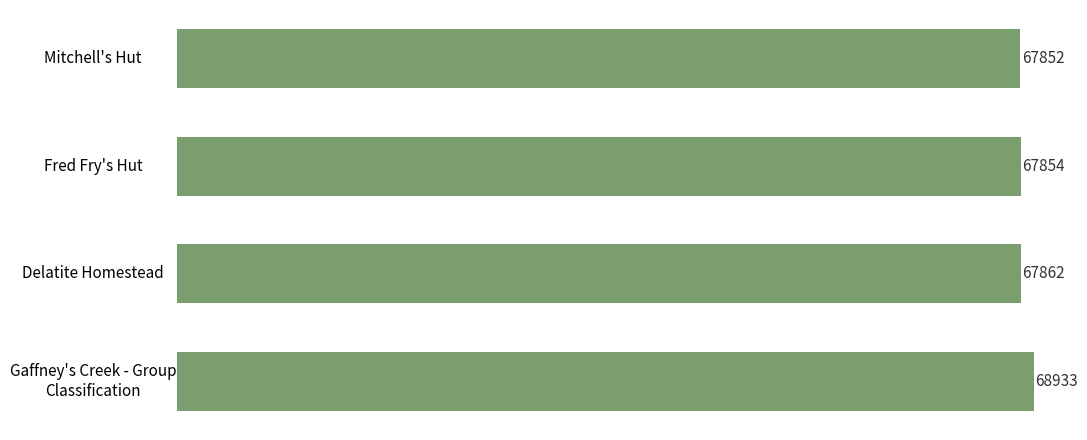

Reading top to bottom, transcribe all the data shown in this chart.

67852	67854	67862	68933